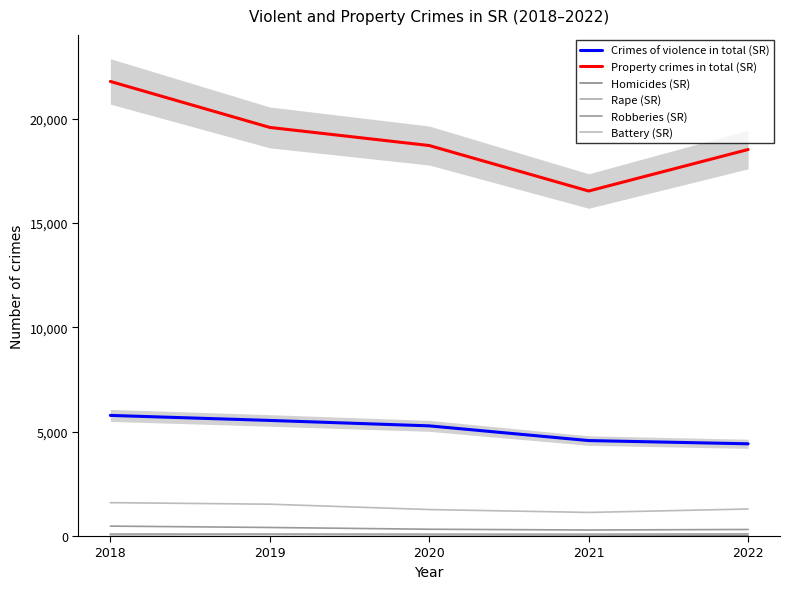

True or false: Crimes of violence in total (SR) has more than 0 interior local peaks.

False